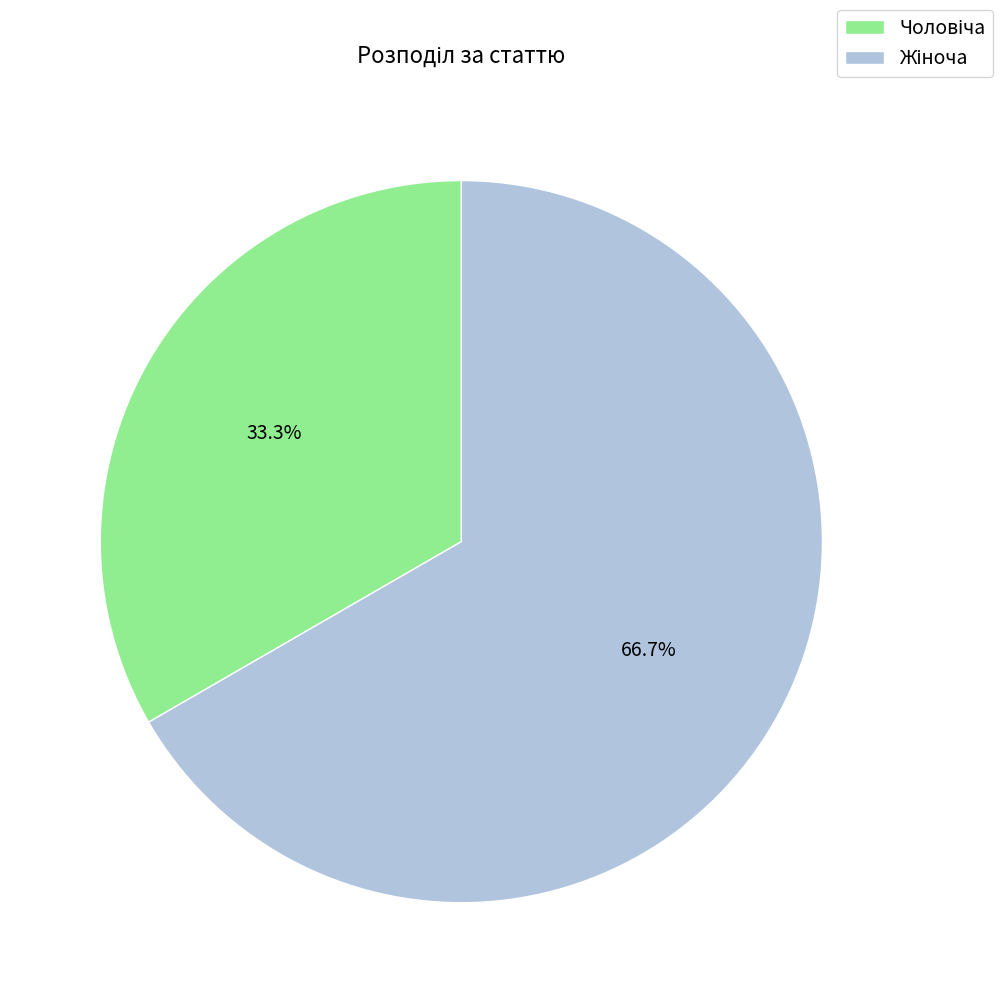

Does any single category account for the majority?

Yes